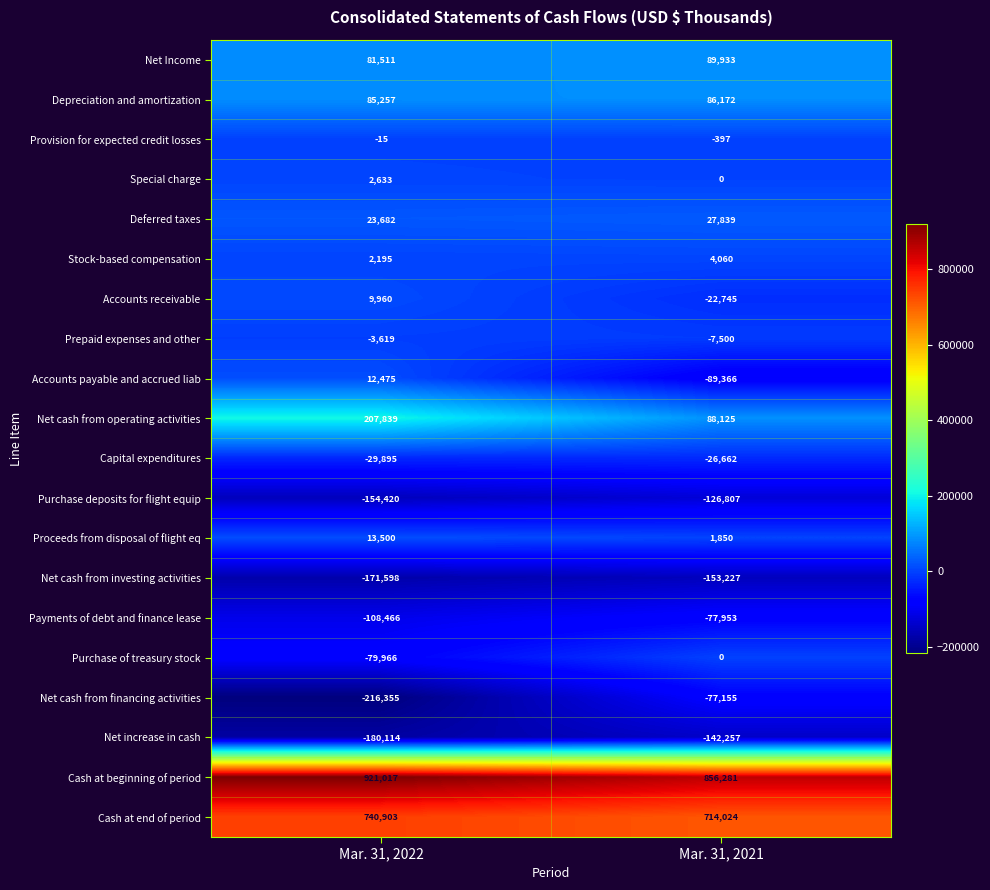

What is the total value across all series at Mar. 31, 2021?

1144215